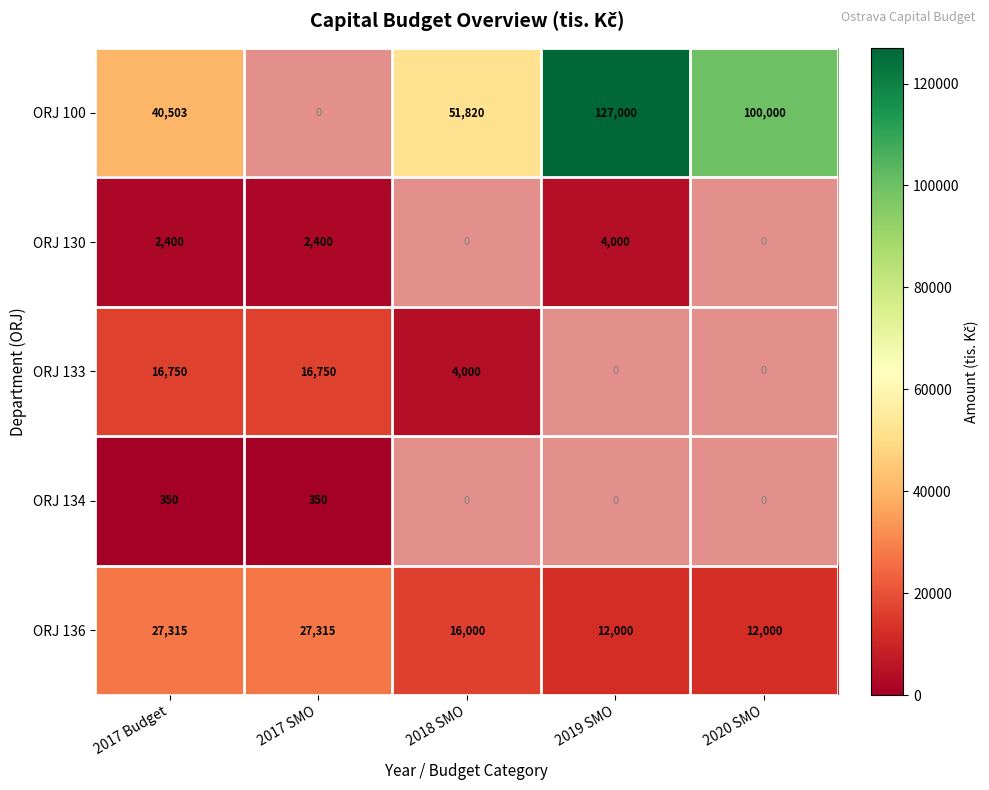

What is the spread (max minus min) of values at 2017 Budget?

40153